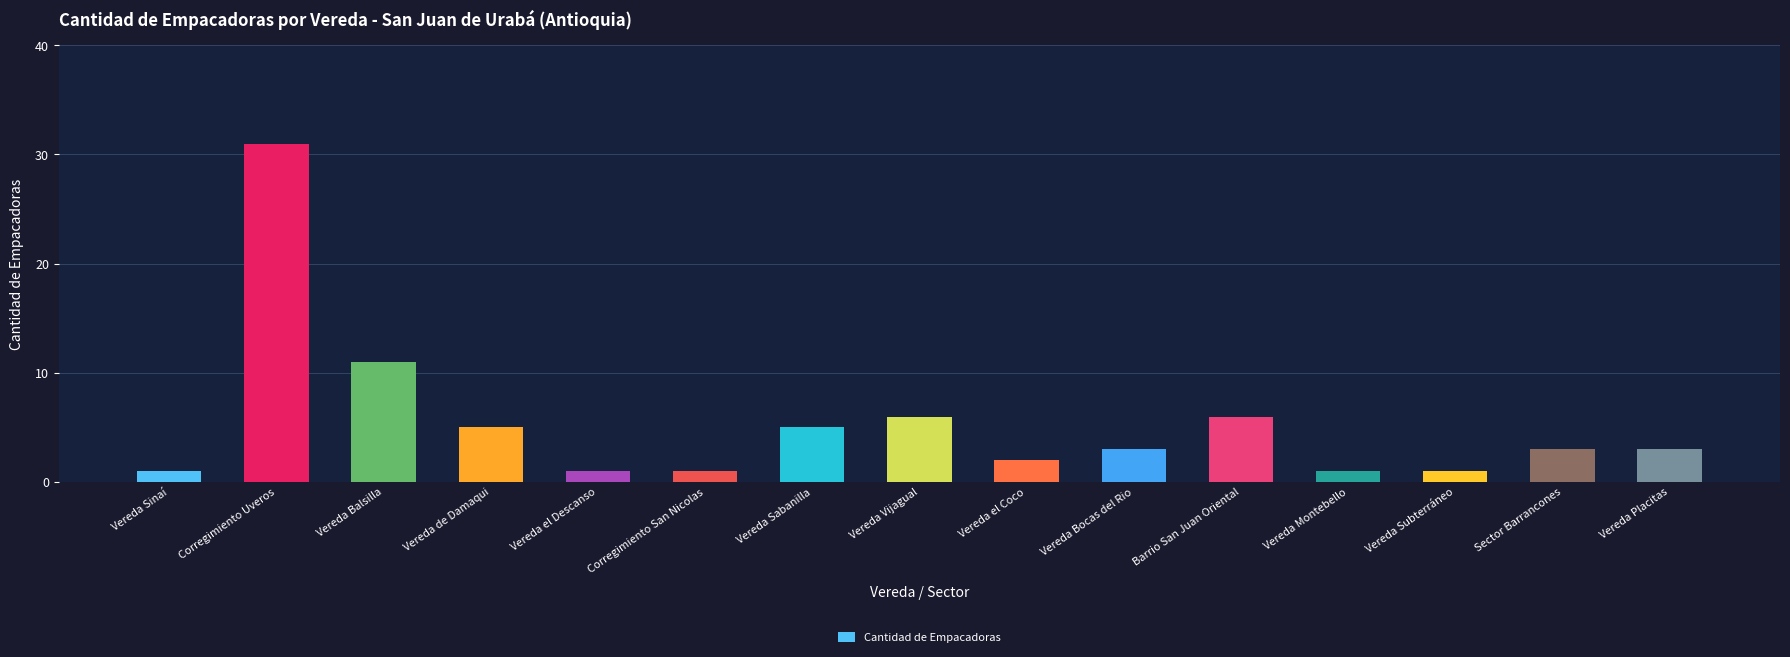

Approximately how many times larger is the value at Vereda el Coco compared to Corregimiento Uveros?

0.1